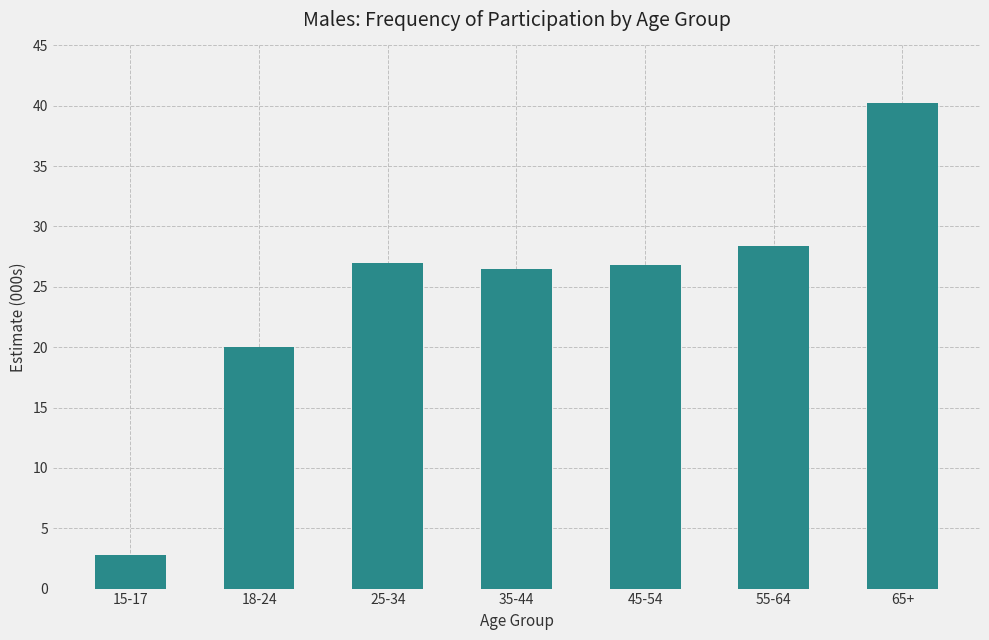

What is the smallest value displayed?

2.8